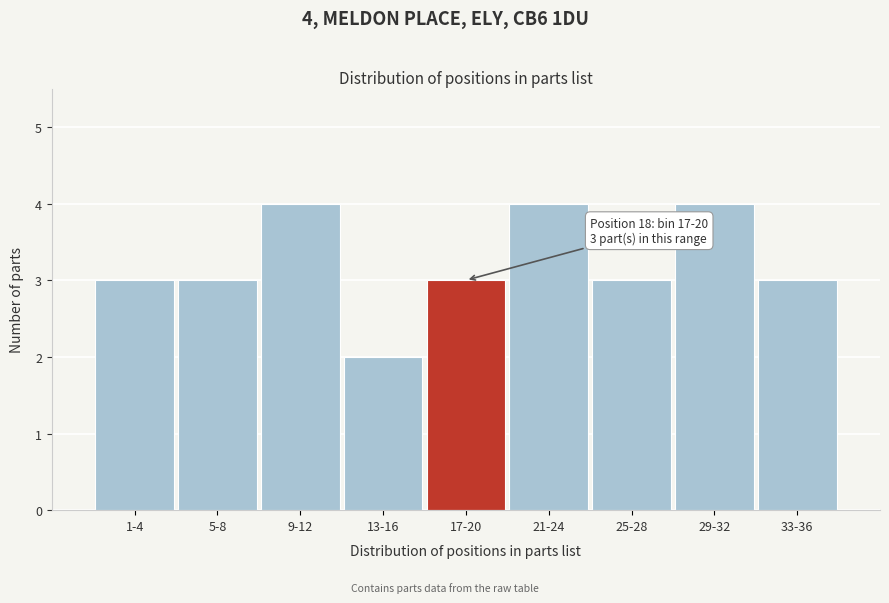

Reading left to right, extract all data points from this chart.

1-4=3	5-8=3	9-12=4	13-16=2	17-20=3	21-24=4	25-28=3	29-32=4	33-36=3